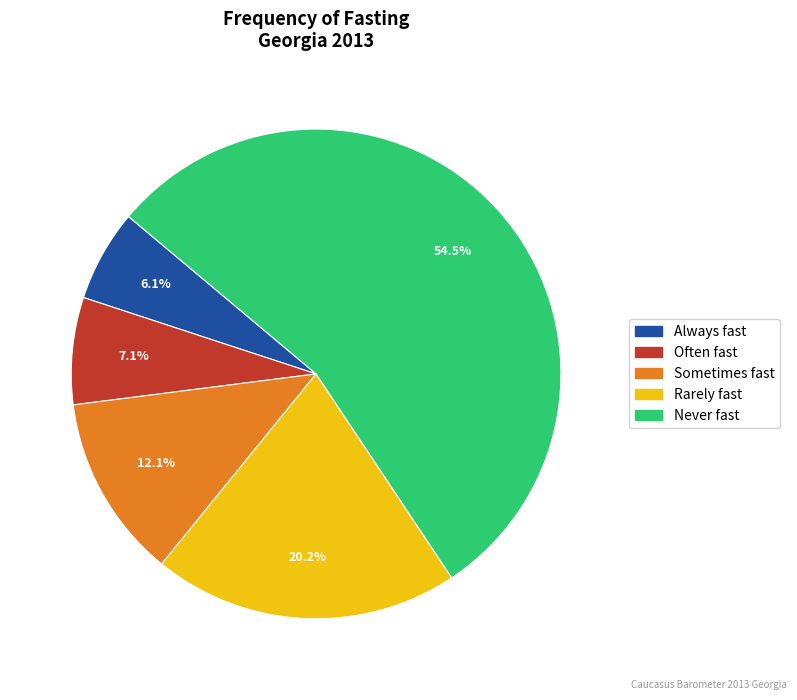

Is there a majority slice in this chart?

Yes